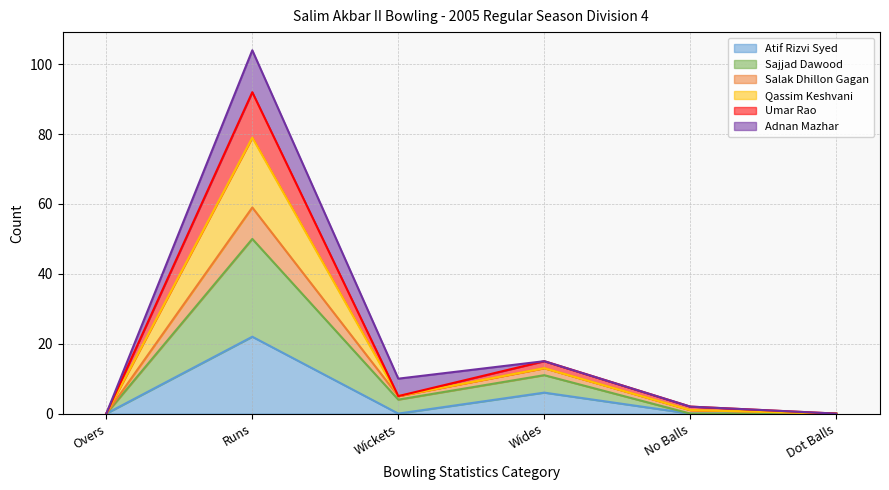

Where is the first local maximum for Salak Dhillon Gagan?

Runs